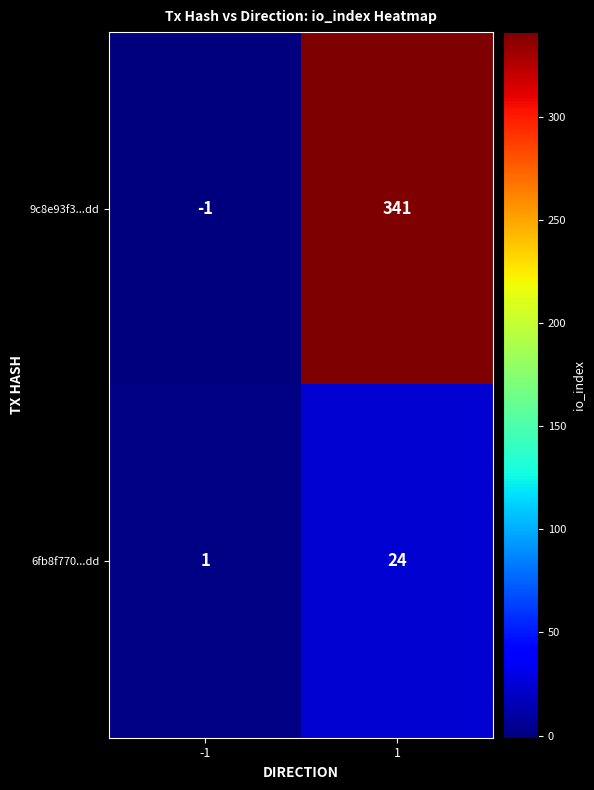

How many series are shown in this chart?

2